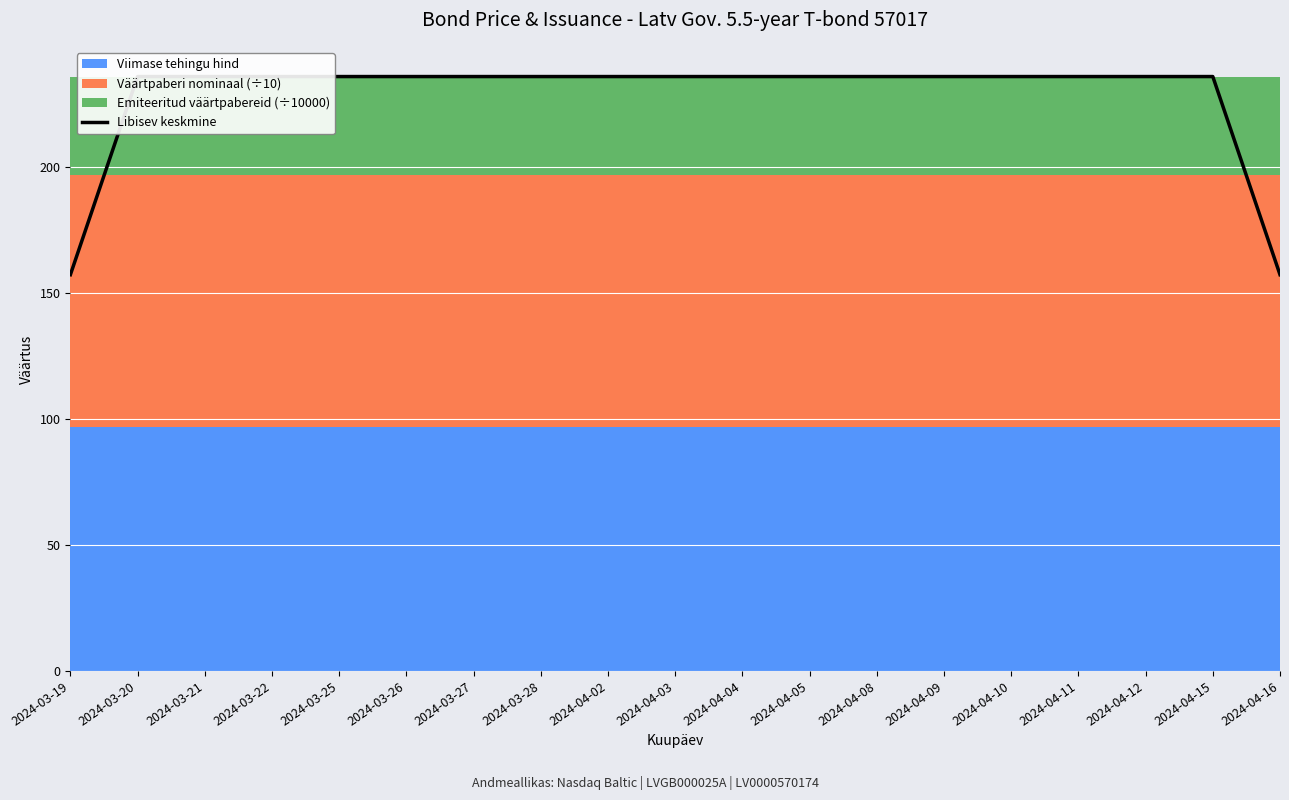

What is the approximate value at 2024-04-09?

235.9